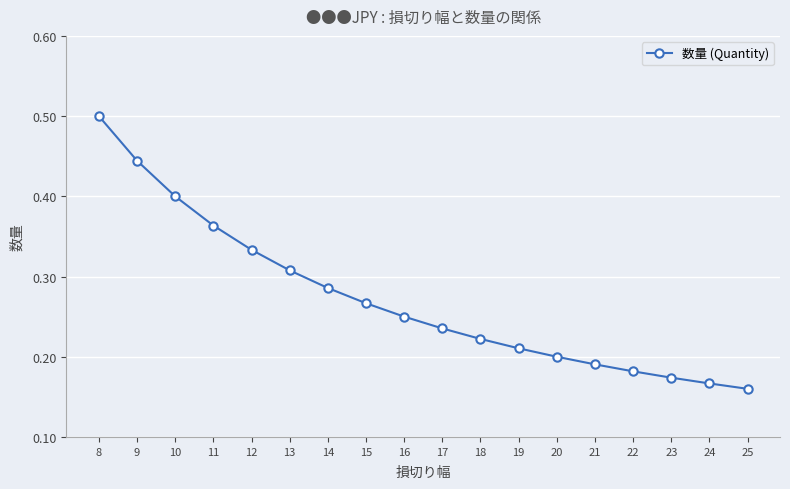

How many lines are shown in the chart?

1